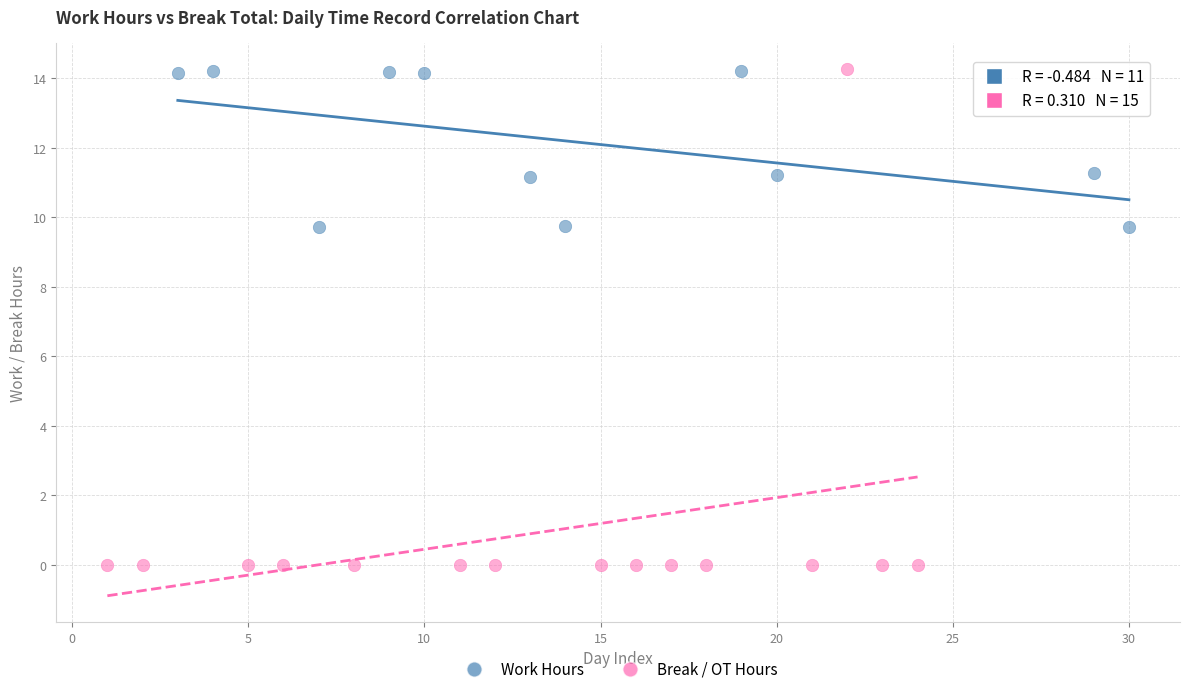

Which series contains the lowest Y value?

Break / OT Hours